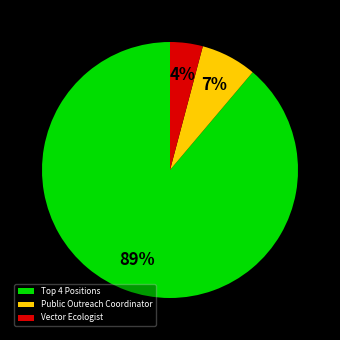

Rank the categories by value from highest to lowest.

Top 4 Positions, Public Outreach Coordinator, Vector Ecologist